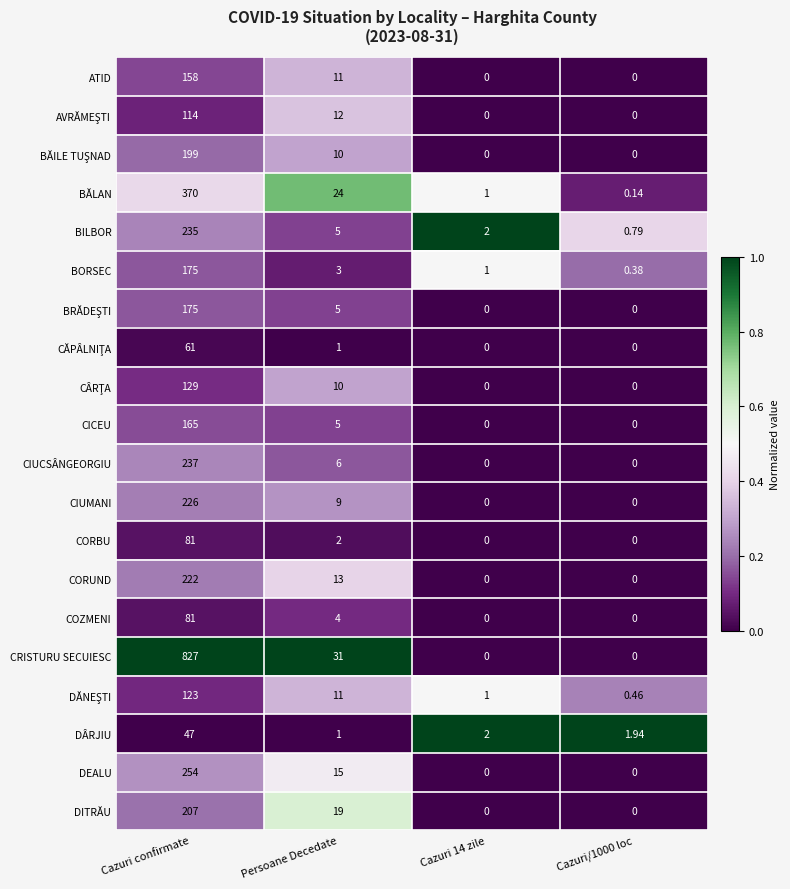

Which series changed the most between Persoane Decedate and Cazuri/1000 loc?

CRISTURU SECUIESC